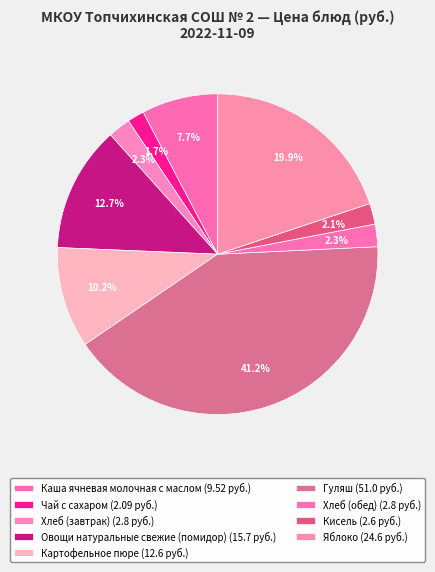

True or false: Овощи натуральные свежие (помидор) accounts for 13% of the total.

True